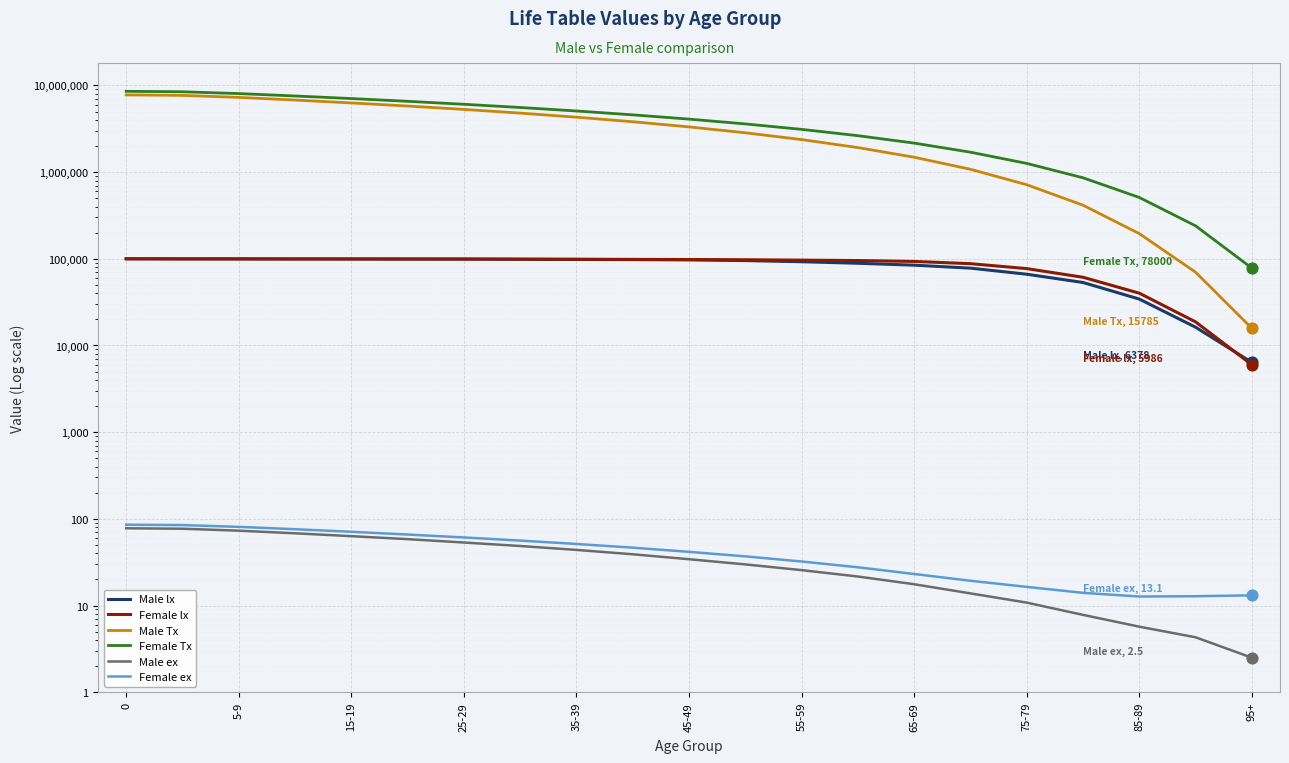

Which series has the largest total across all categories?

Female Tx